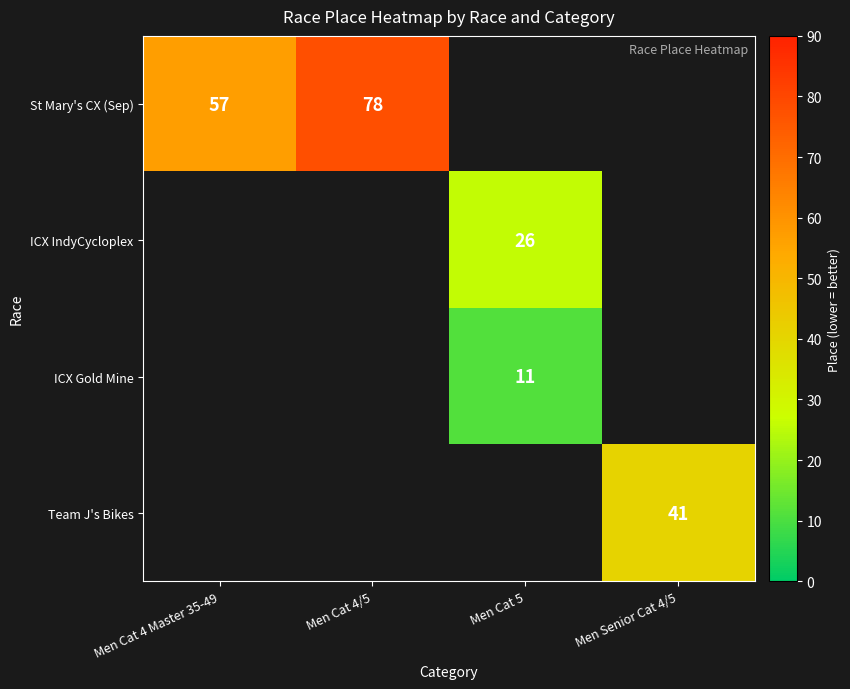

Is it true that St Mary's CX (Sep) equals 24 at Men Cat 4 Master 35-49?

False